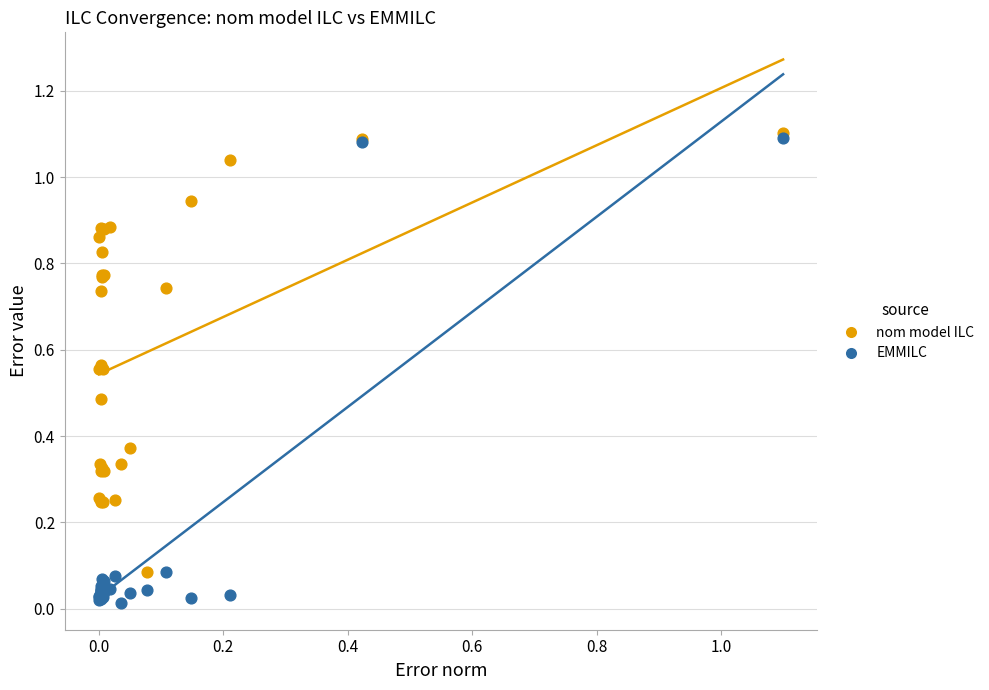

What are all the series names shown in the legend?

nom model ILC, EMMILC